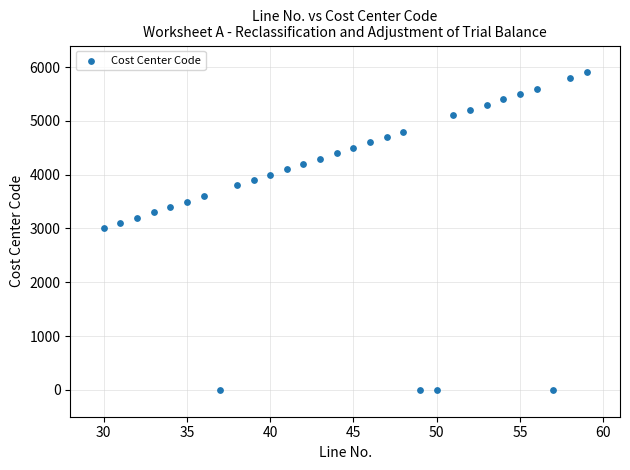

What is the range of X values (max minus min)?

29